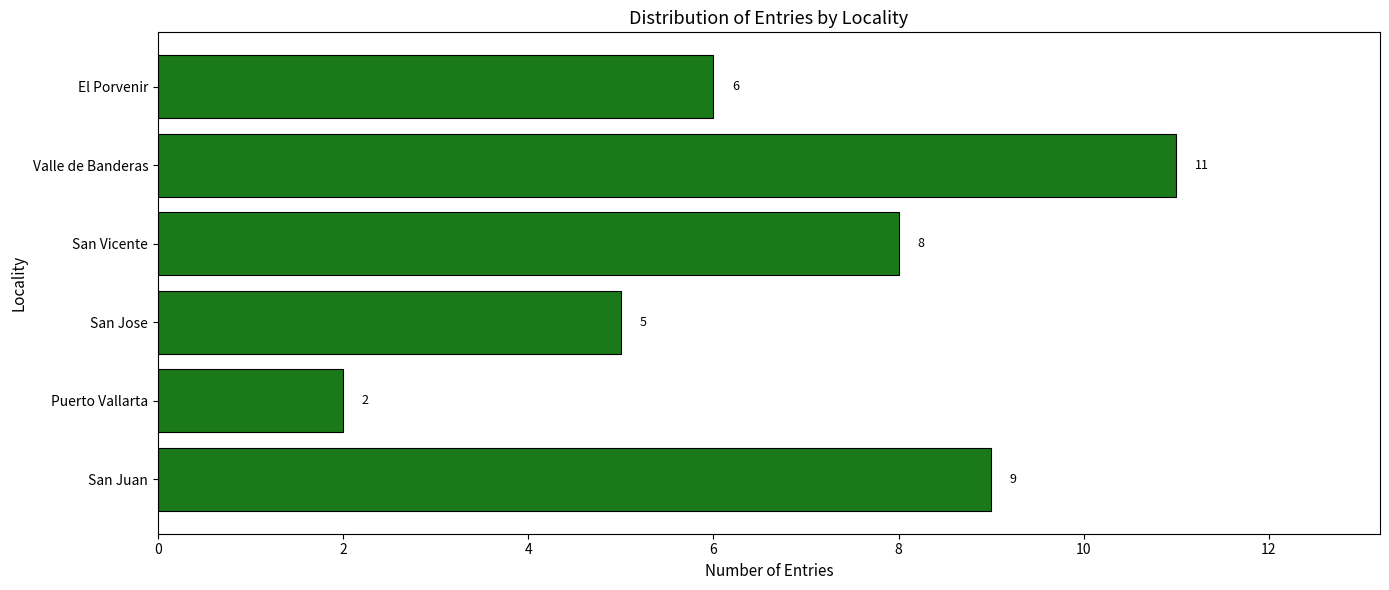

What is the difference between the maximum and second lowest values?

6